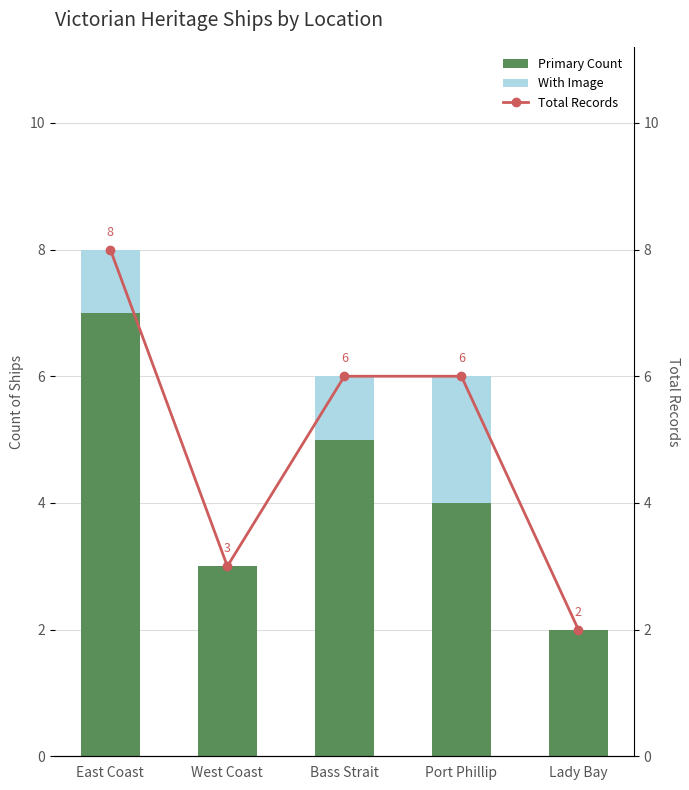

What is the sum of all Primary Count values?

21